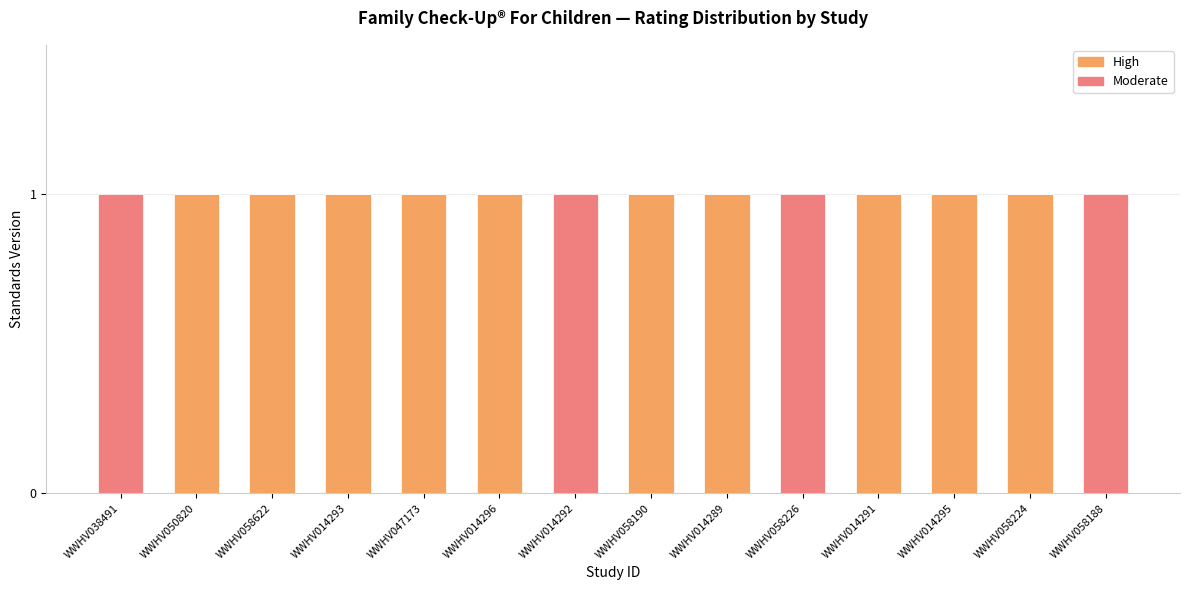

Is it true that High equals 1 at WWHV014291?

True